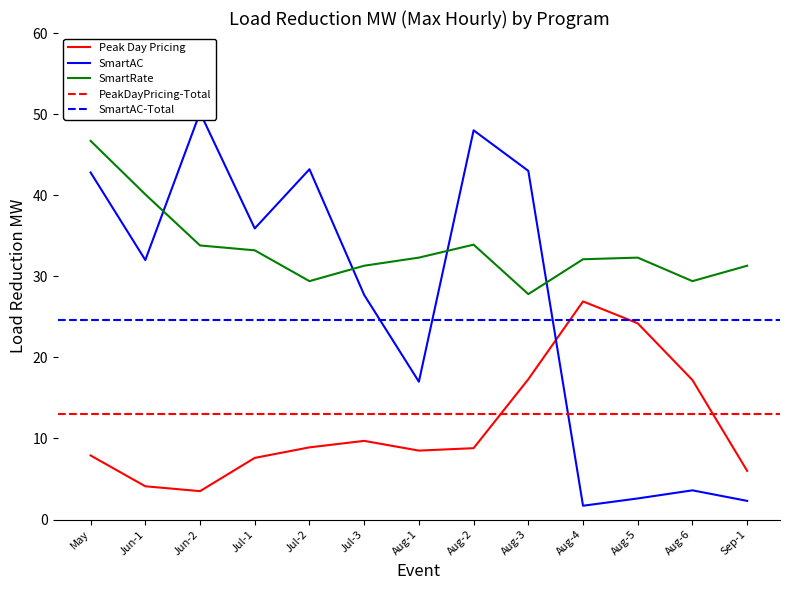

Reading left to right, what are all the values shown in this chart?

Peak Day Pricing: May=7.9	Jun-1=4.1	Jun-2=3.5	Jul-1=7.6	Jul-2=8.9	Jul-3=9.7	Aug-1=8.5	Aug-2=8.8	Aug-3=17.3	Aug-4=26.9	Aug-5=24.2	Aug-6=17.2	Sep-1=6.0
SmartAC: May=42.8	Jun-1=32.0	Jun-2=50.2	Jul-1=35.9	Jul-2=43.2	Jul-3=27.7	Aug-1=17.0	Aug-2=48.0	Aug-3=43.0	Aug-4=1.7	Aug-5=2.6	Aug-6=3.6	Sep-1=2.3
SmartRate: May=46.7	Jun-1=40.1	Jun-2=33.8	Jul-1=33.2	Jul-2=29.4	Jul-3=31.3	Aug-1=32.3	Aug-2=33.9	Aug-3=27.8	Aug-4=32.1	Aug-5=32.3	Aug-6=29.4	Sep-1=31.3